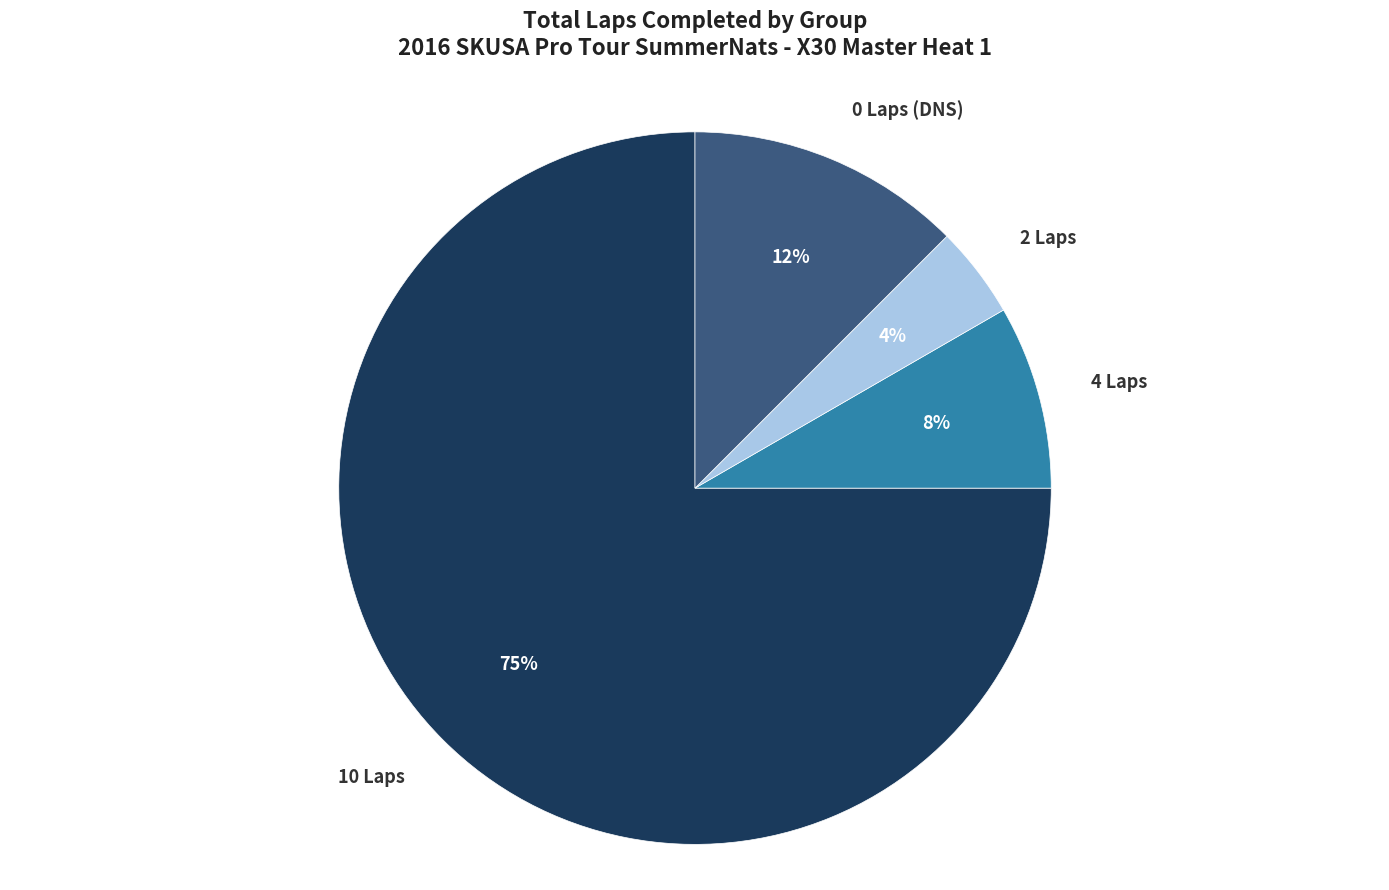

What is the smallest slice in the pie chart?

2 Laps